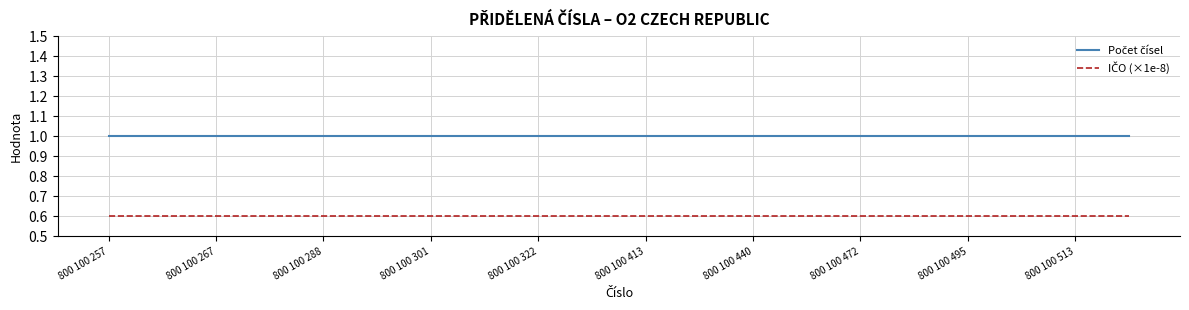

Does the chart display data point markers on the line(s)?

No